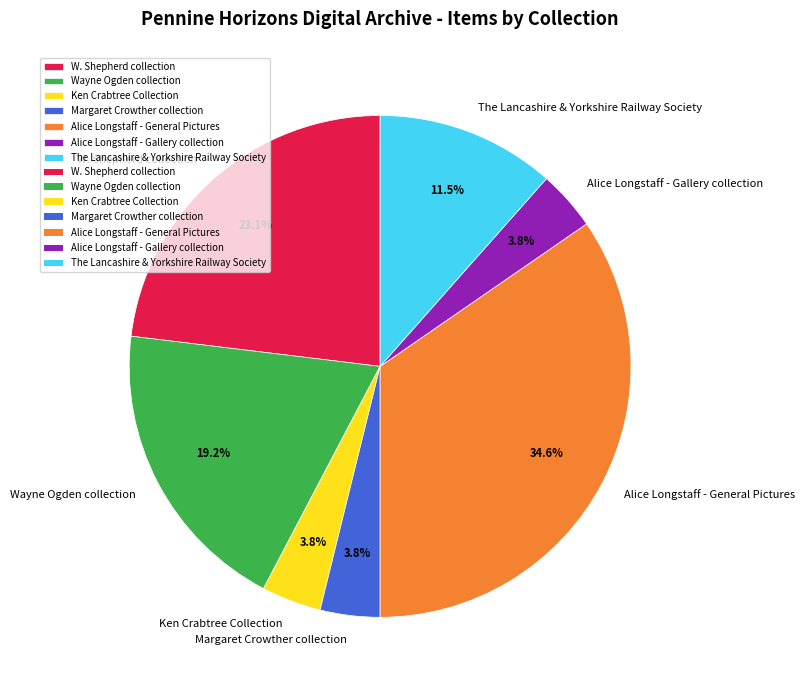

How much of the chart is everything except W. Shepherd collection?

76.9%